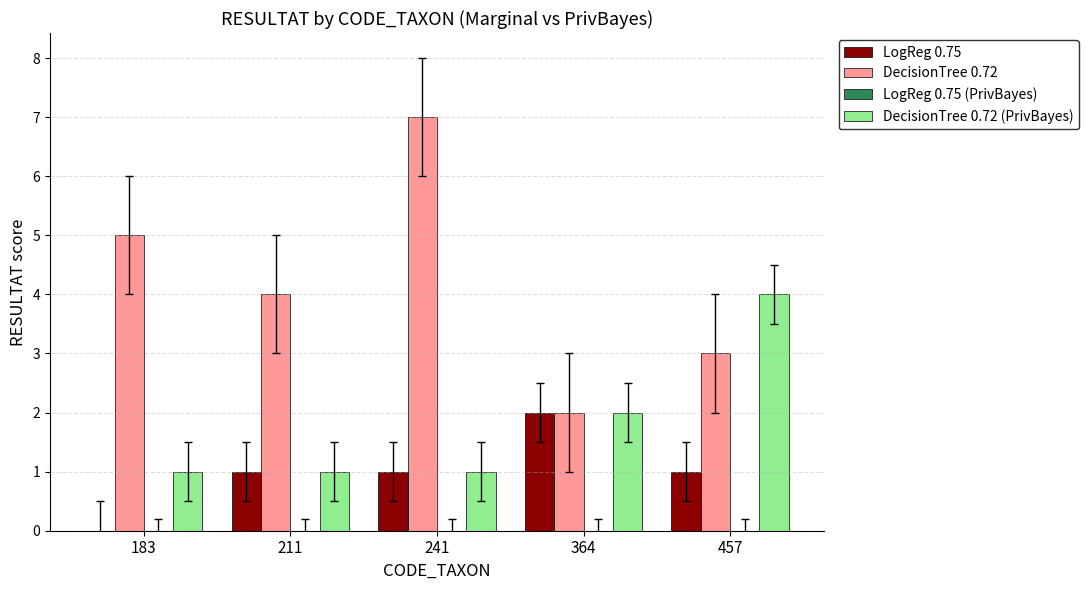

What is the greatest value displayed?

7